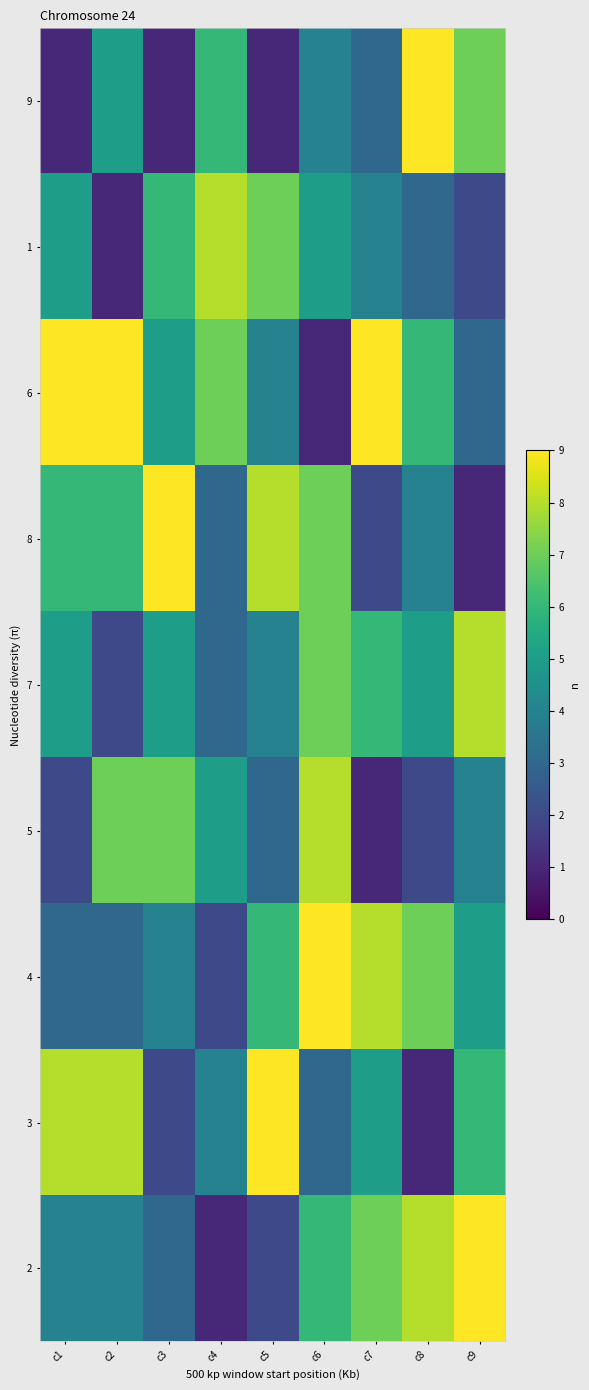

At which category is the sum across all series the highest?

c6